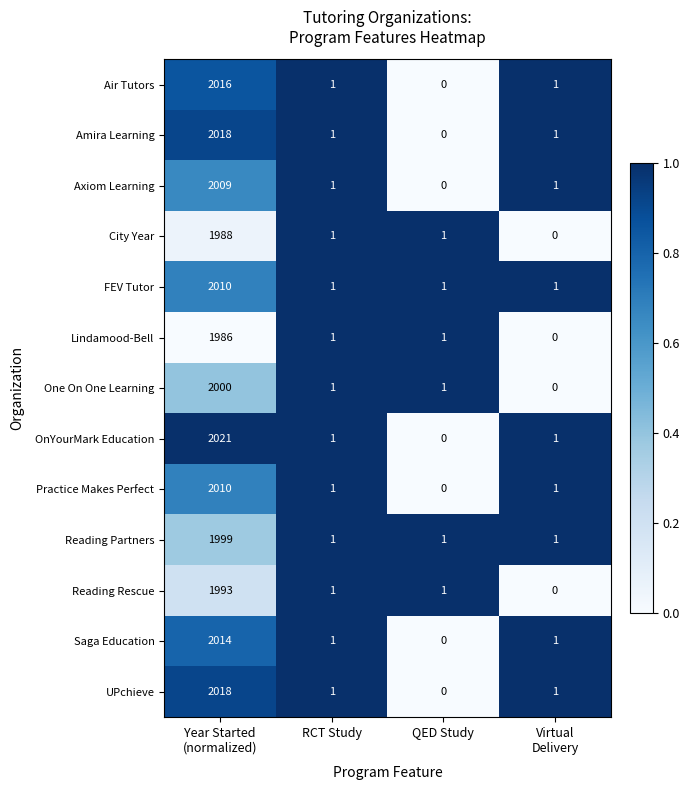

What is the difference between the maximum and second lowest values in the Axiom Learning series?

2008